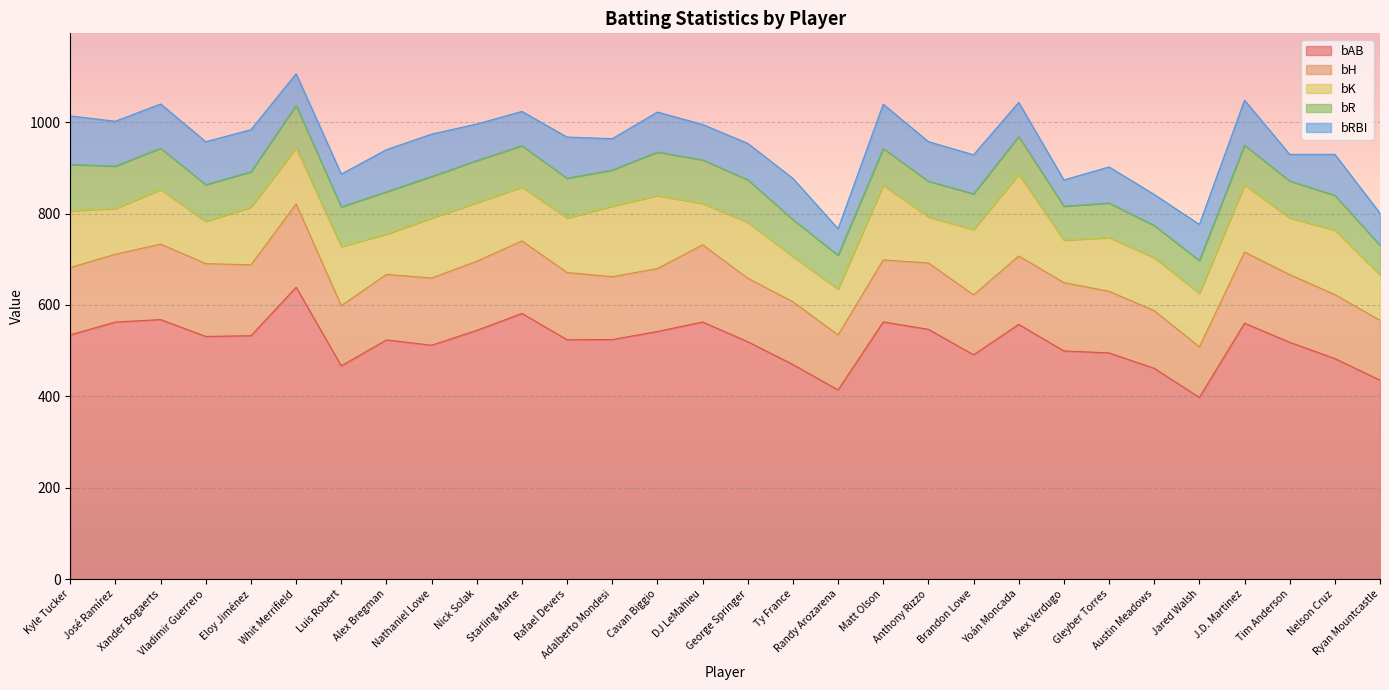

True or false: bH and bRBI intersect in this chart.

False